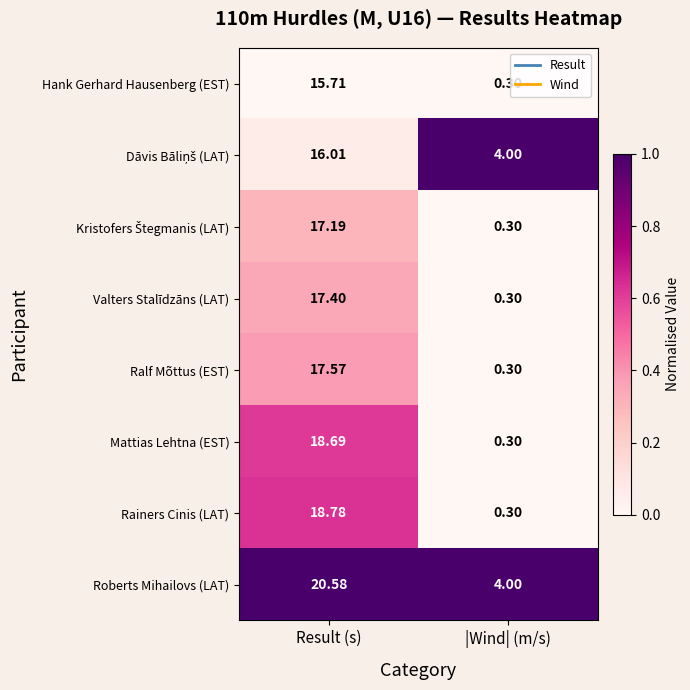

List the labels in order of Valters Stalīdzāns (LAT) value, largest first.

Result (s), |Wind| (m/s)